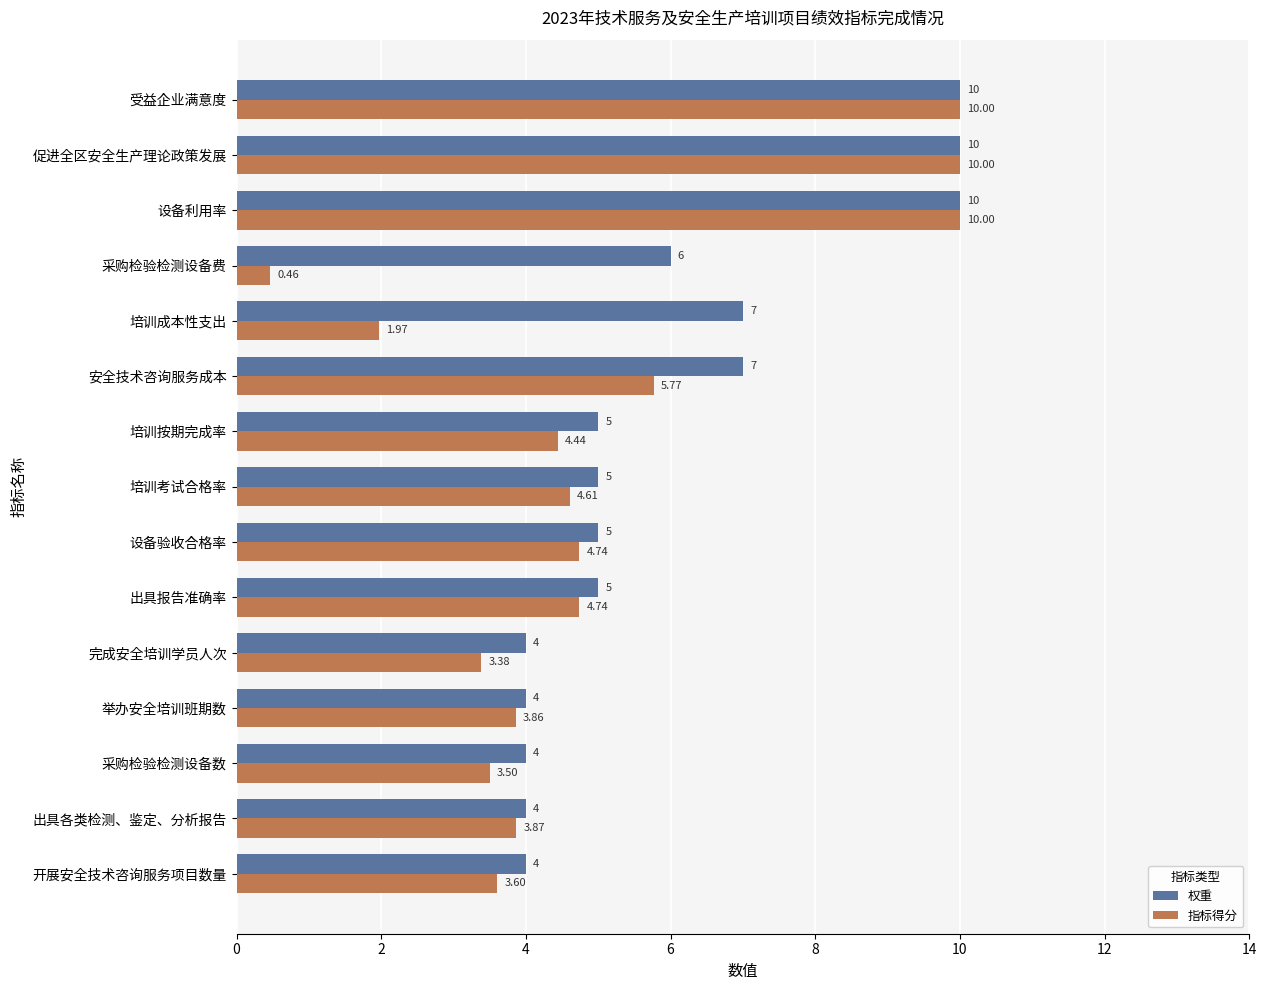

Which series has the widest spread of values?

指标得分